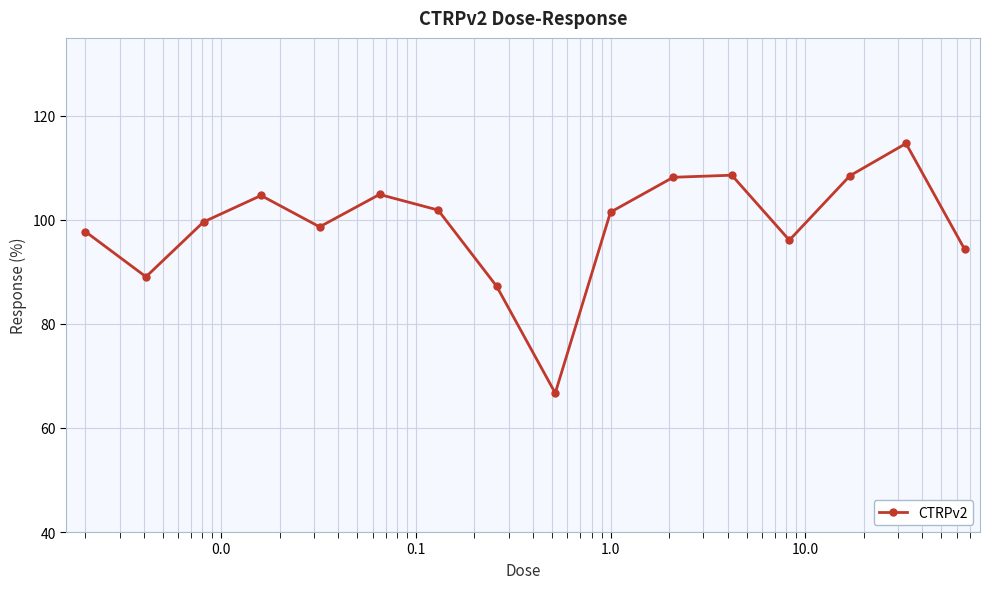

What is the average value?

98.9